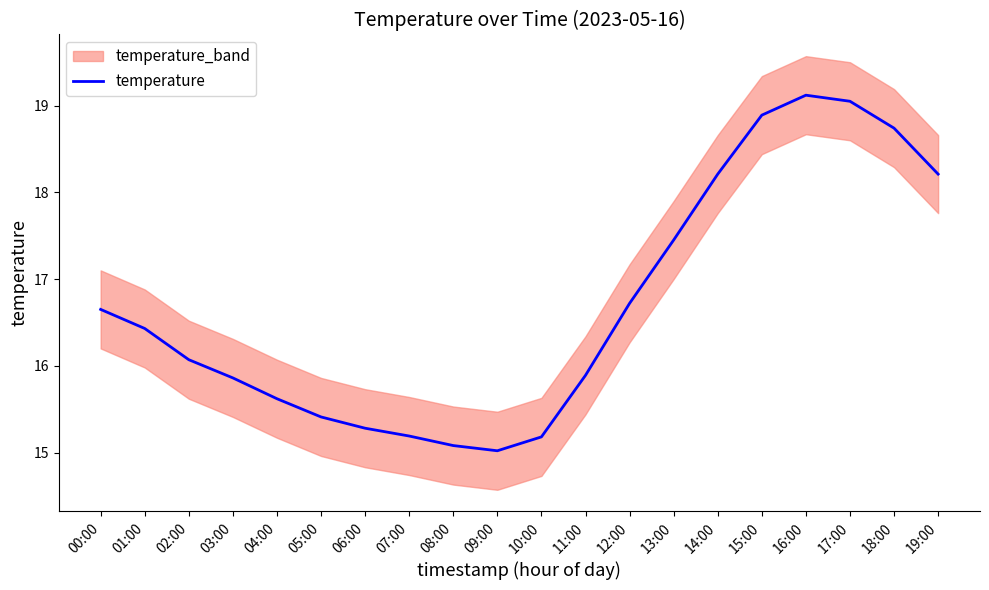

What is the value of the 11th point from the left?

15.2